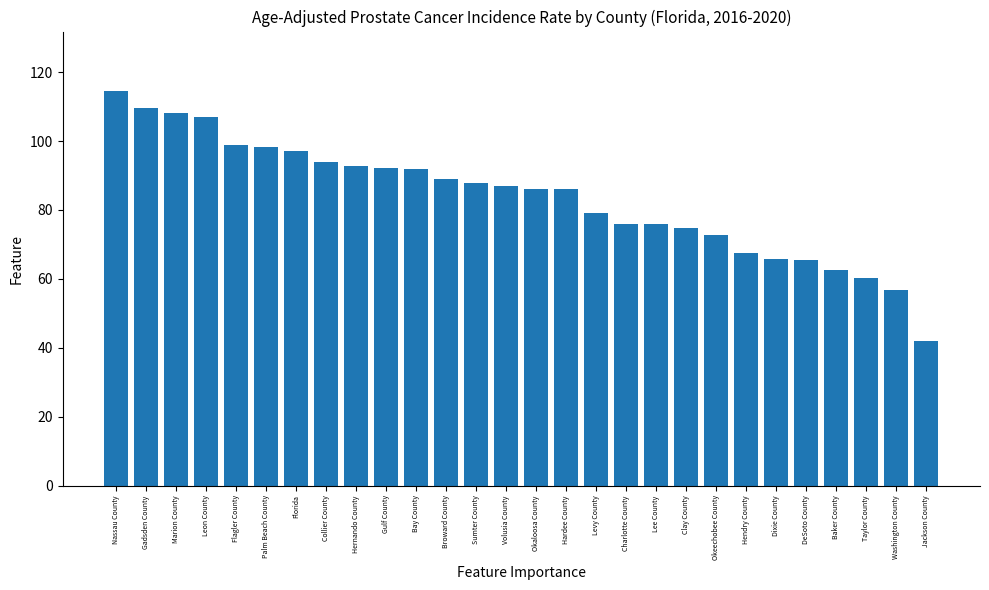

What is the average value?

83.6